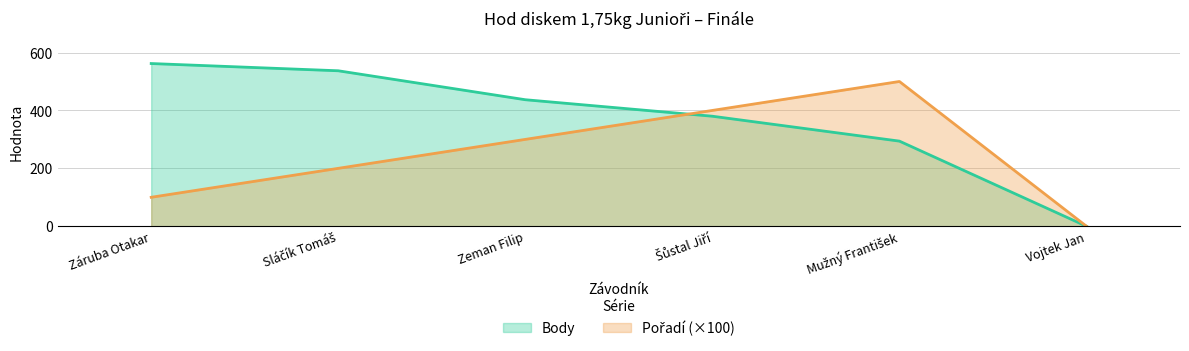

How many intersections are there between Body and Pořadí?

1